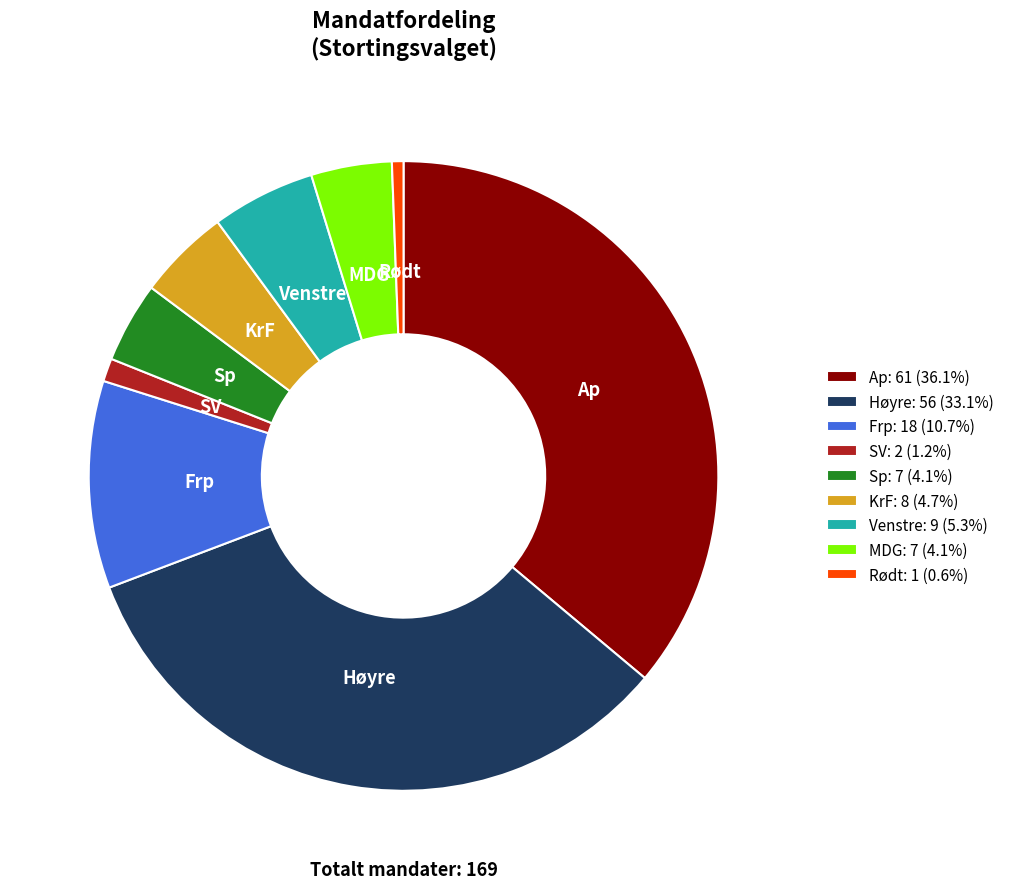

Do Ap: 61 (36.1%) and Sp: 7 (4.1%) together represent more than half of the pie?

No